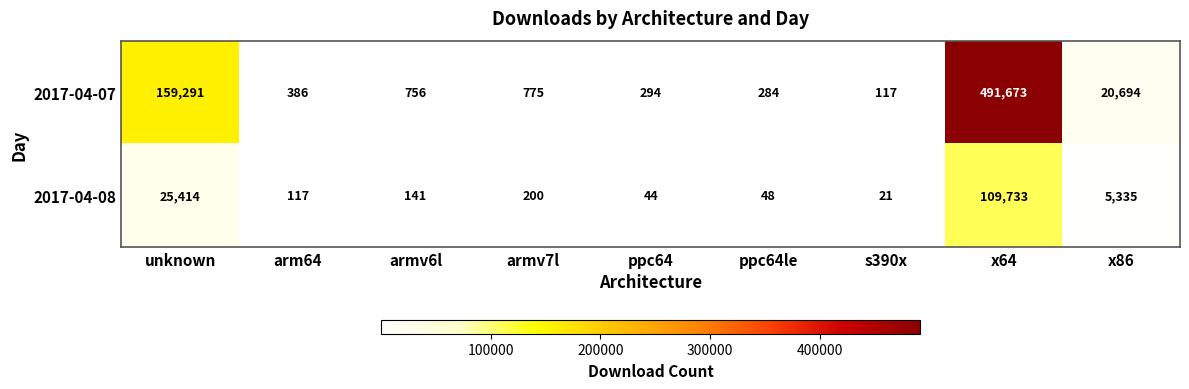

Rank the series at arm64 from lowest to highest value.

2017-04-08, 2017-04-07